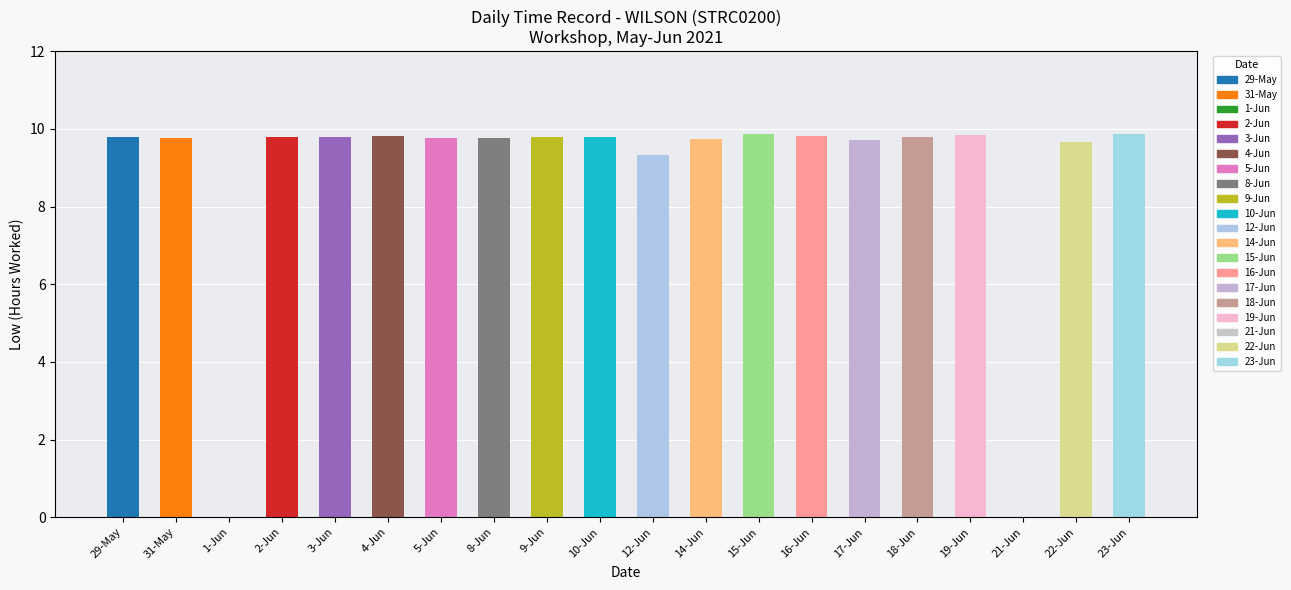

What is the sum of the values at 22-Jun and 2-Jun?

19.5